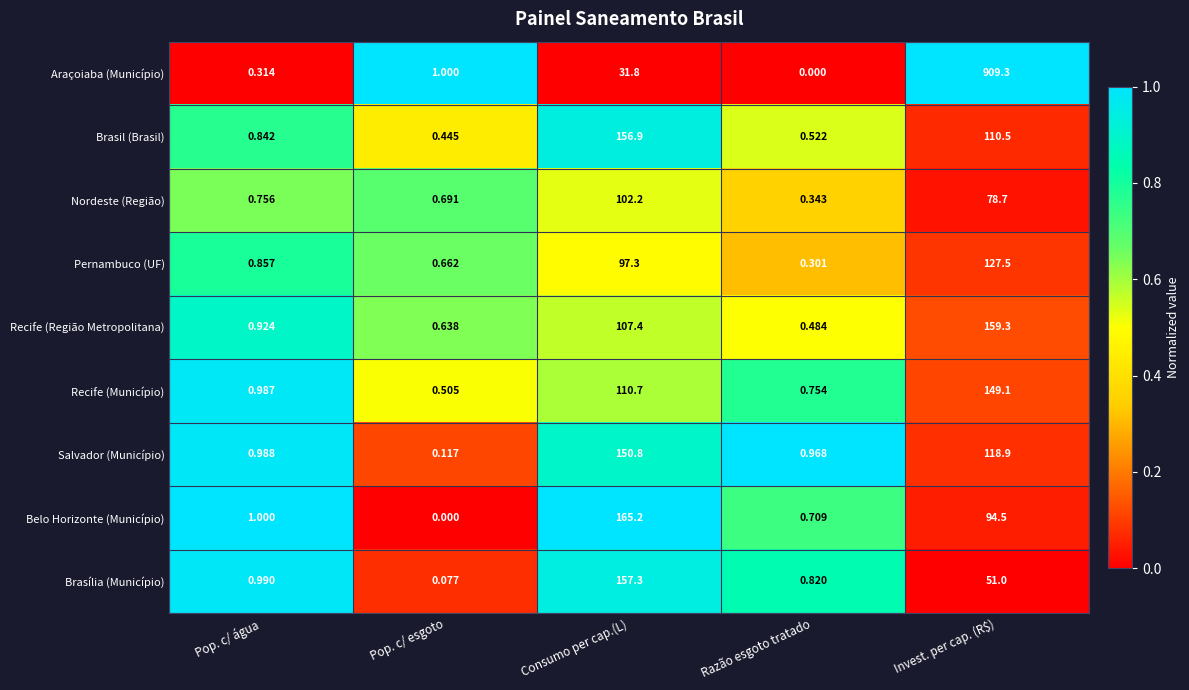

At which category is the sum across all series the highest?

Invest. per cap. (R$)